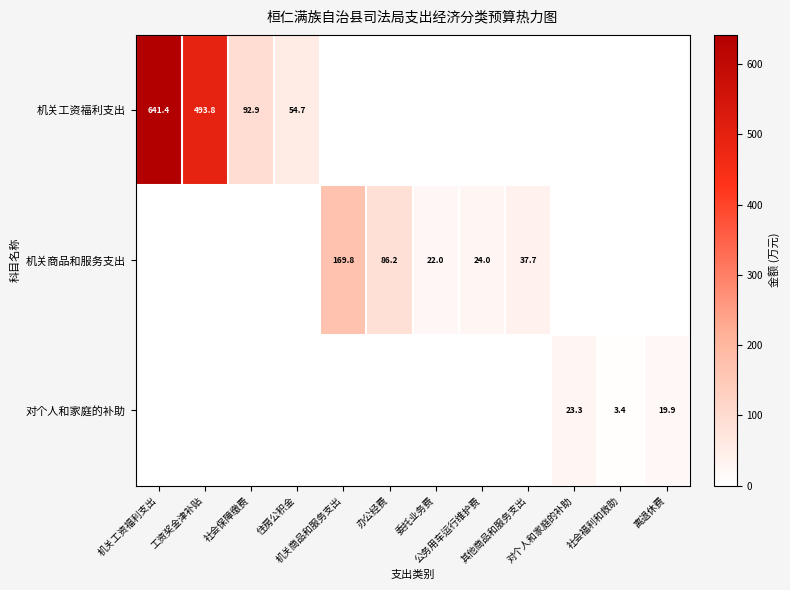

Which label corresponds to the largest value in the chart?

机关工资福利支出